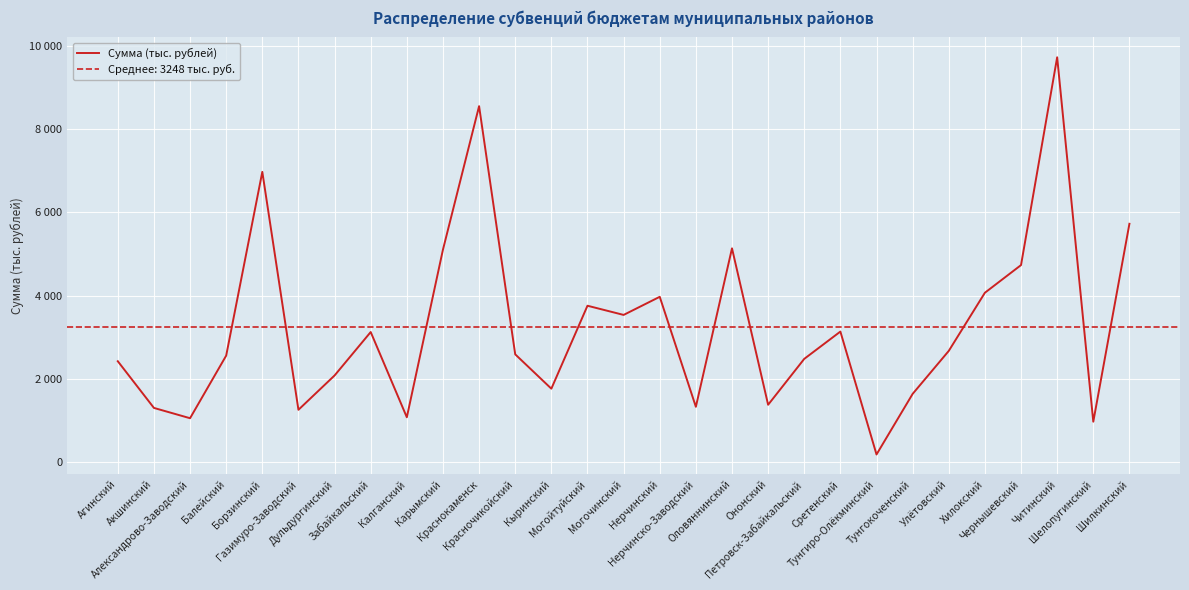

Reading left to right, list all the values displayed in this chart.

Агинский=2418	Акшинский=1294	Александрово-Заводский=1046	Балейский=2553	Борзинский=6977	Газимуро-Заводский=1249	Дульдургинский=2075	Забайкальский=3121	Калганский=1069	Карымский=5105	Краснокаменск=8559	Красночикойский=2584	Кыринский=1757	Могойтуйский=3754	Могочинский=3533	Нерчинский=3969	Нерчинско-Заводский=1321	Оловяннинский=5136	Ононский=1370	Петровск-Забайкальский=2475	Сретенский=3132	Тунгиро-Олёкминский=173	Тунгокоченский=1632	Улётовский=2667	Хилокский=4067	Чернышевский=4733	Читинский=9736	Шелопугинский=962	Шилкинский=5727